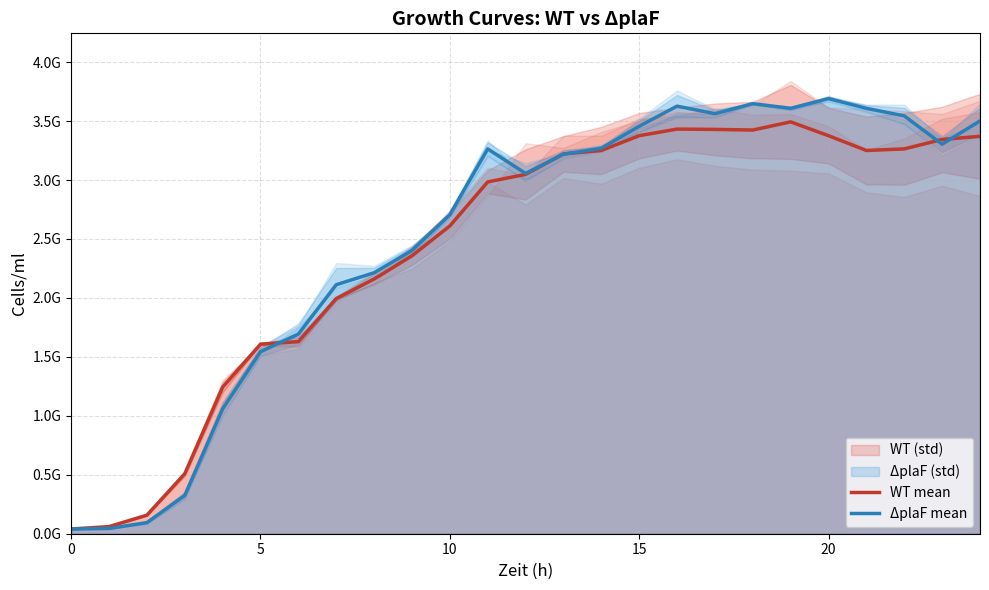

True or false: WT mean has a value of 3432000000.0 at 16.

True